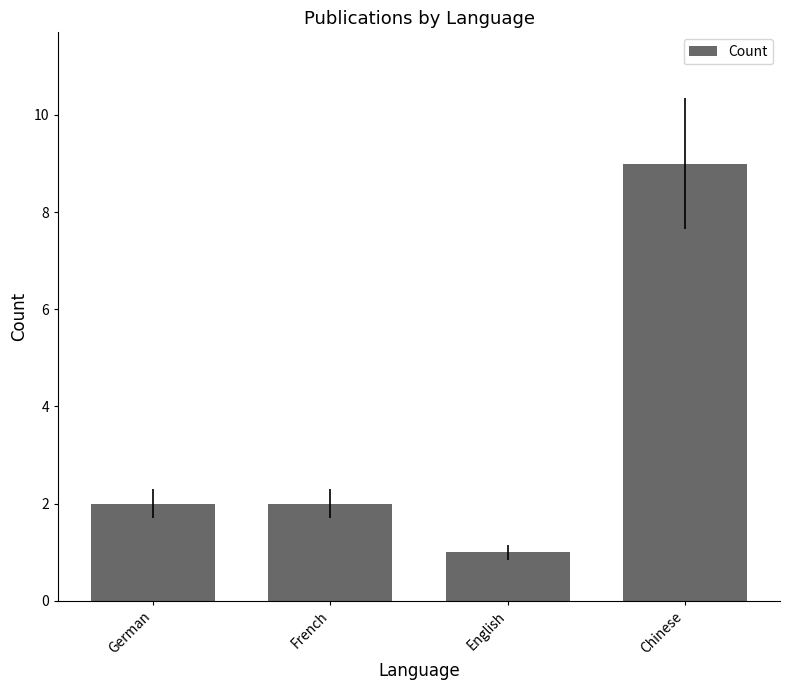

What is the difference between the maximum and minimum values?

8